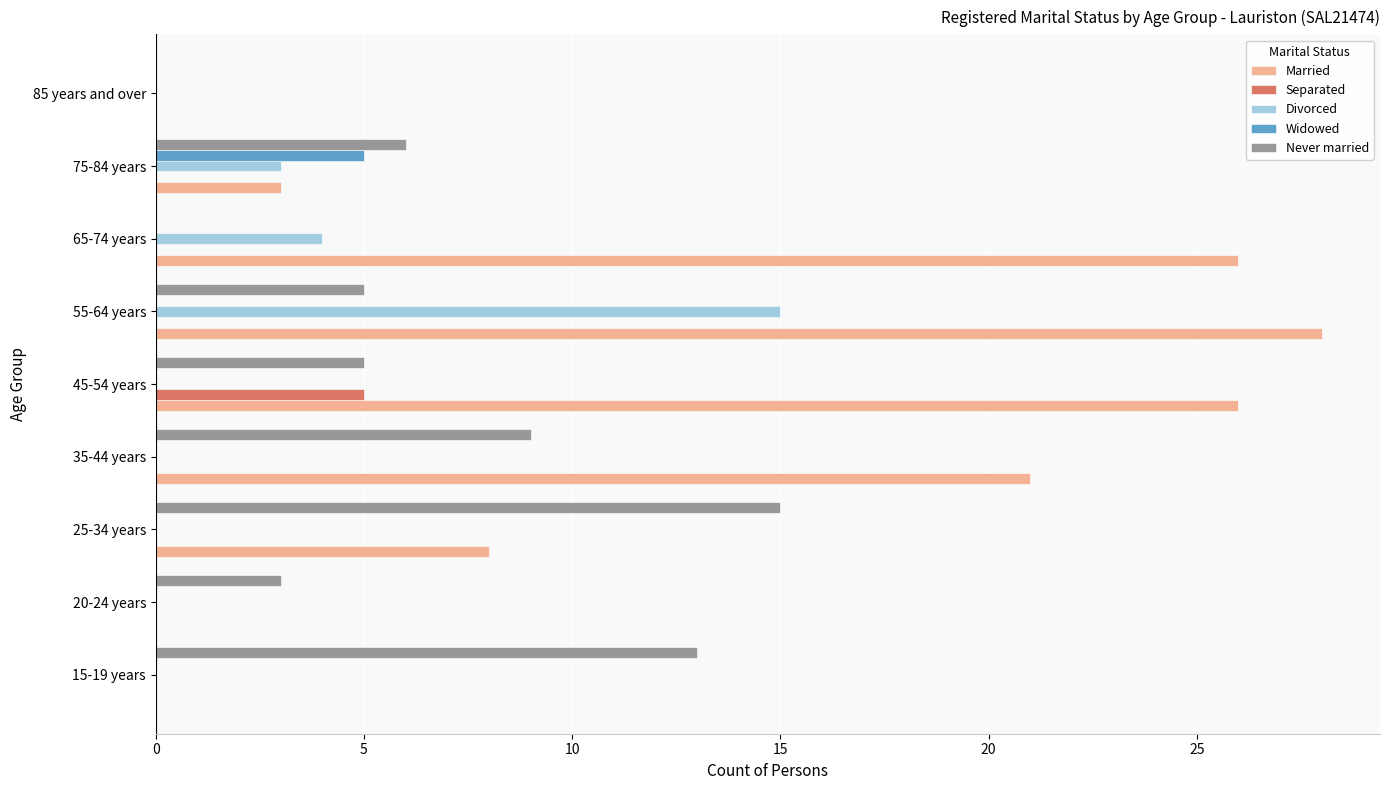

What is the sum of all Never married values?

56